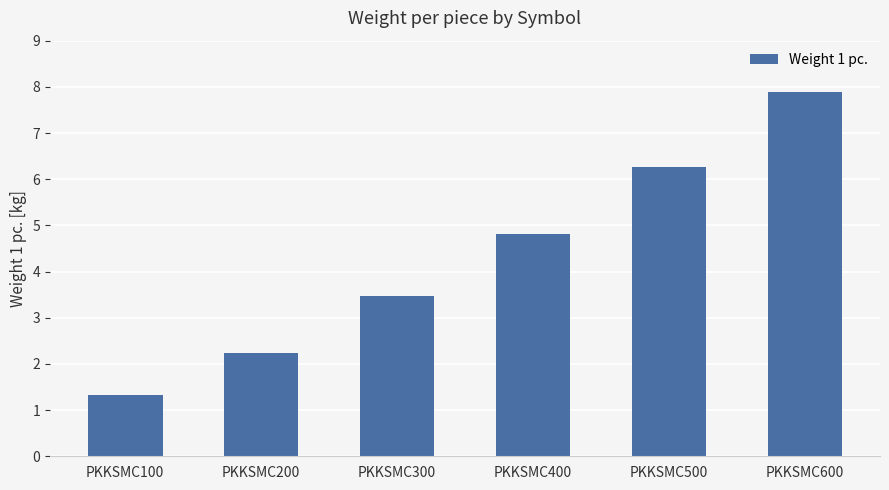

What is the maximum value shown in the chart?

7.9